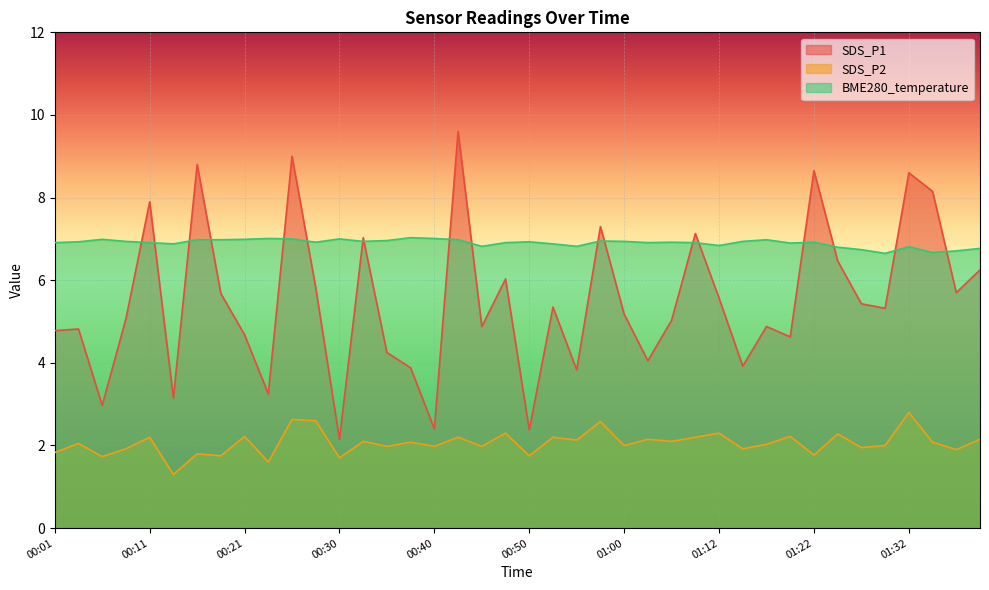

Which series has the widest spread of values?

SDS_P1